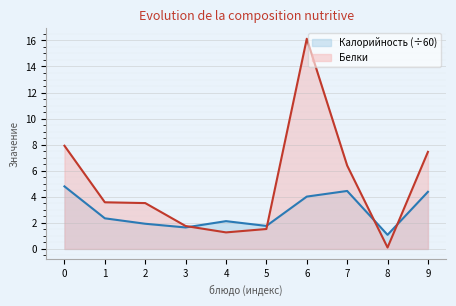

Which series has the largest total across all categories?

Белки